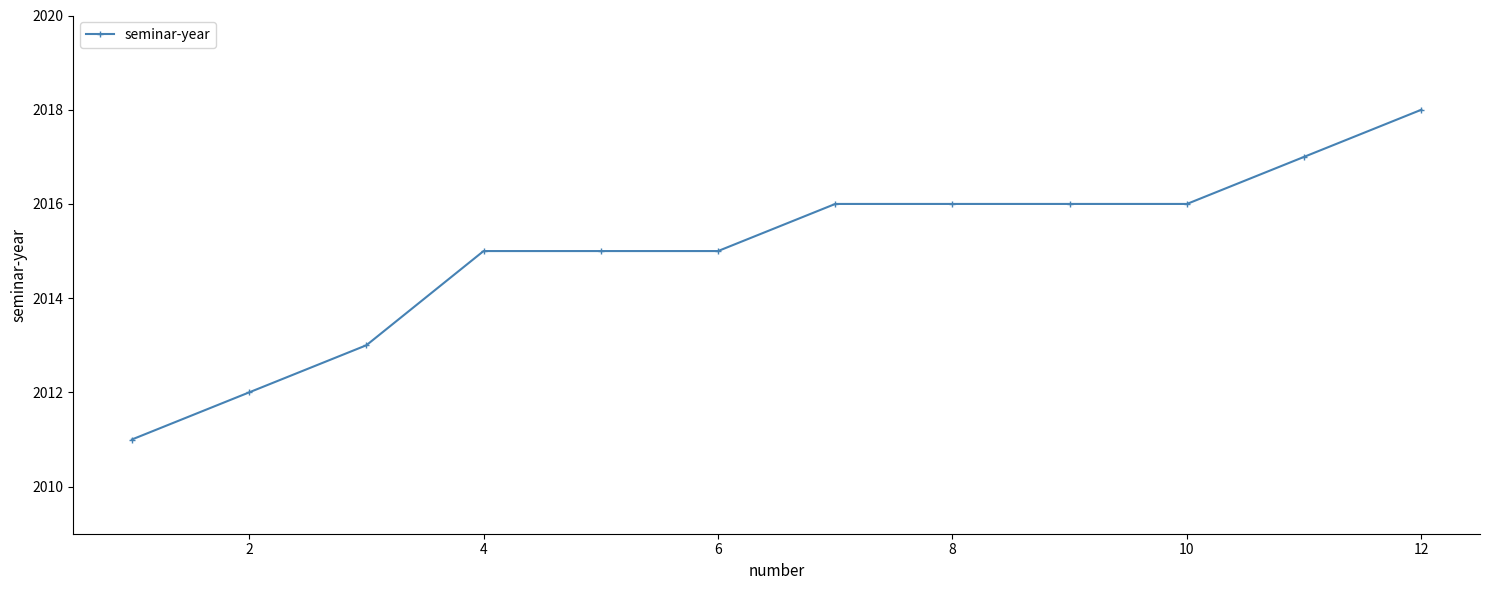

What is the value of the 8th point from the left?

2016